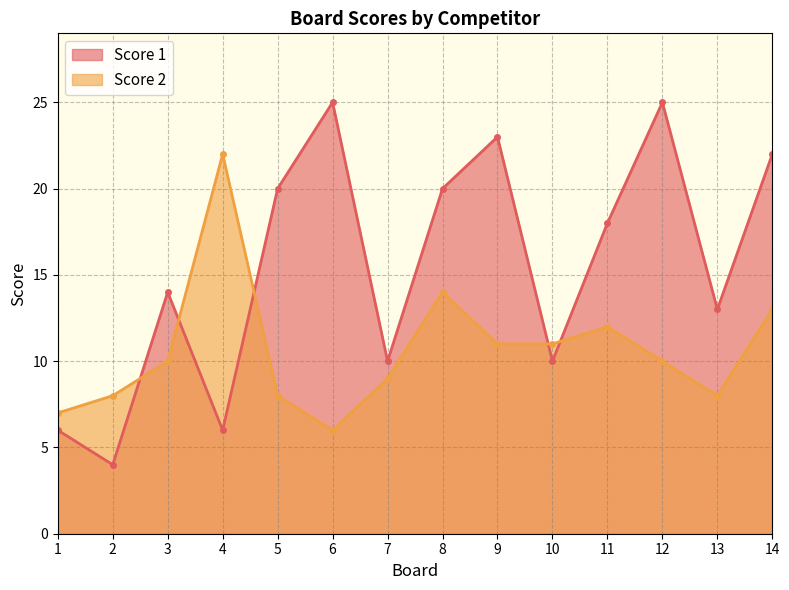

Between 6 and 2, which is larger?

6